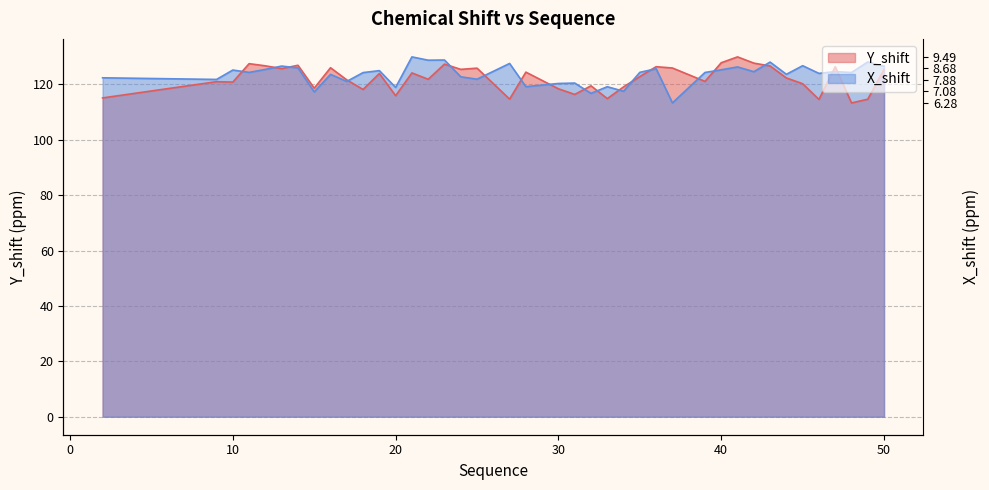

The value of X_shift at 10 is 183.5. True or false?

False